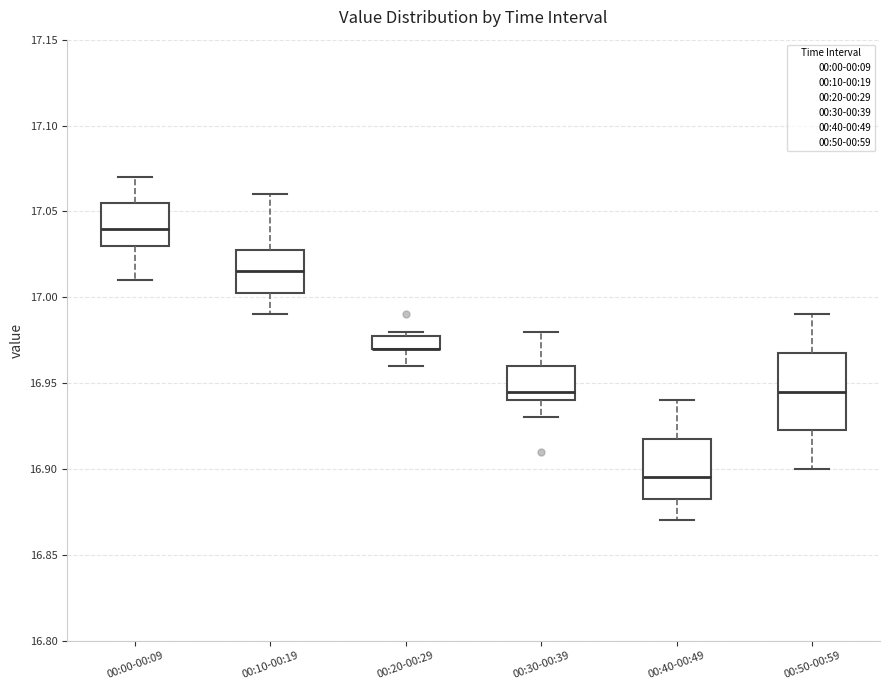

Comparing the boxes themselves (not the whiskers), which one is the tallest?

00:50-00:59